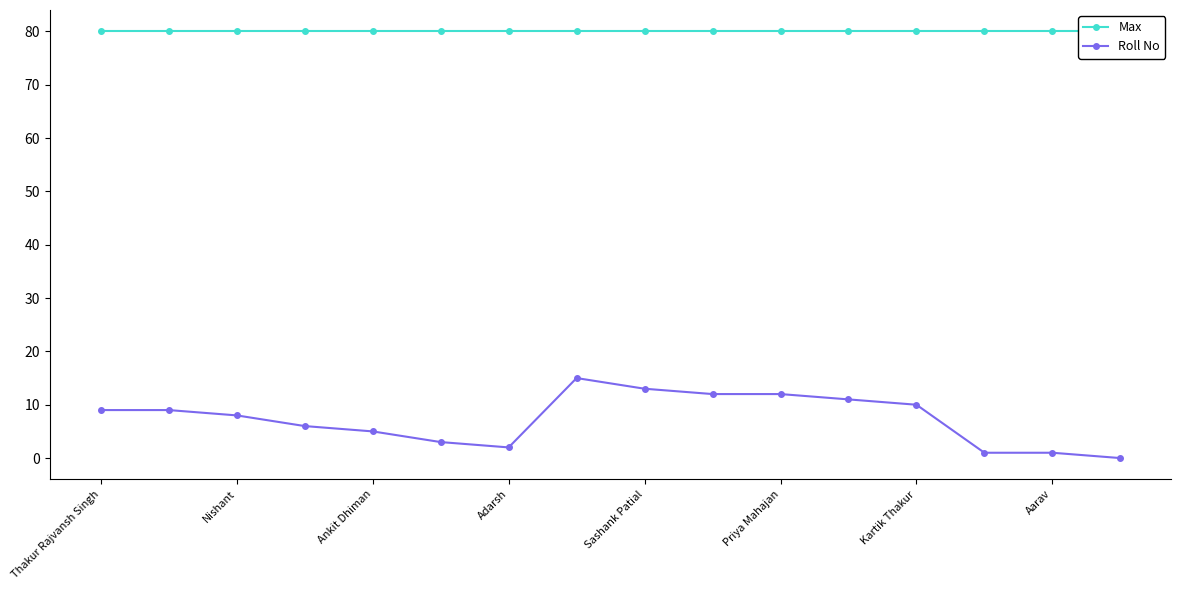

Which series has the largest total across all categories?

Max